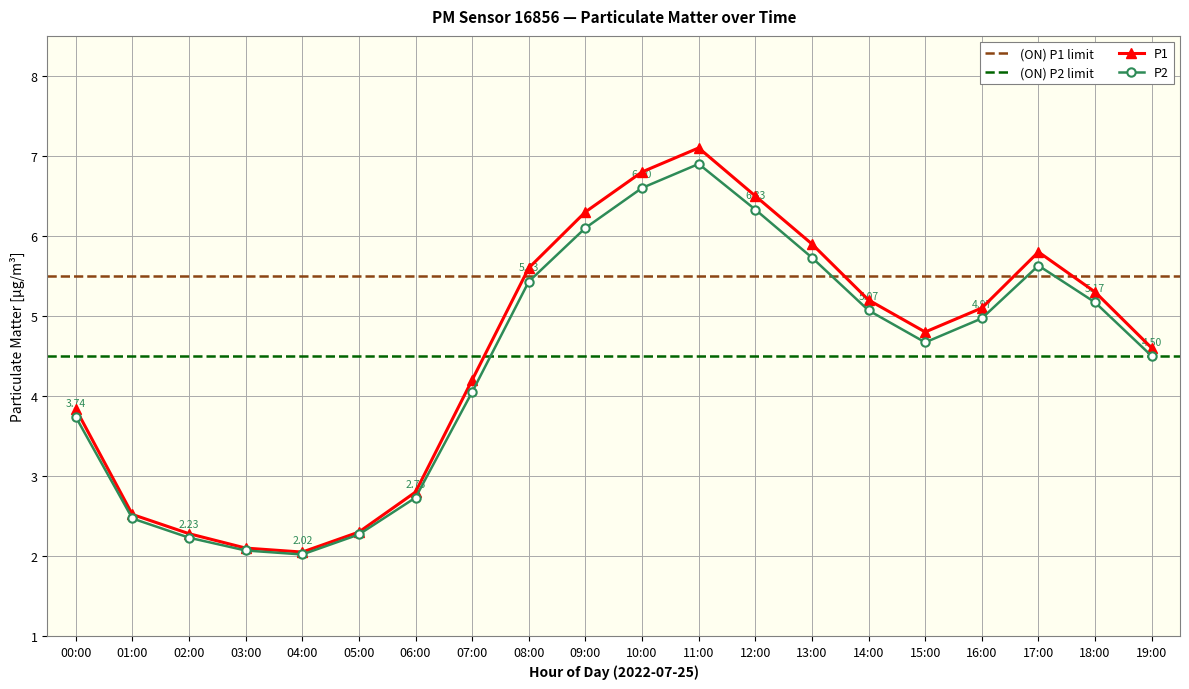

Where does the P2 series first go above 4?

07:00